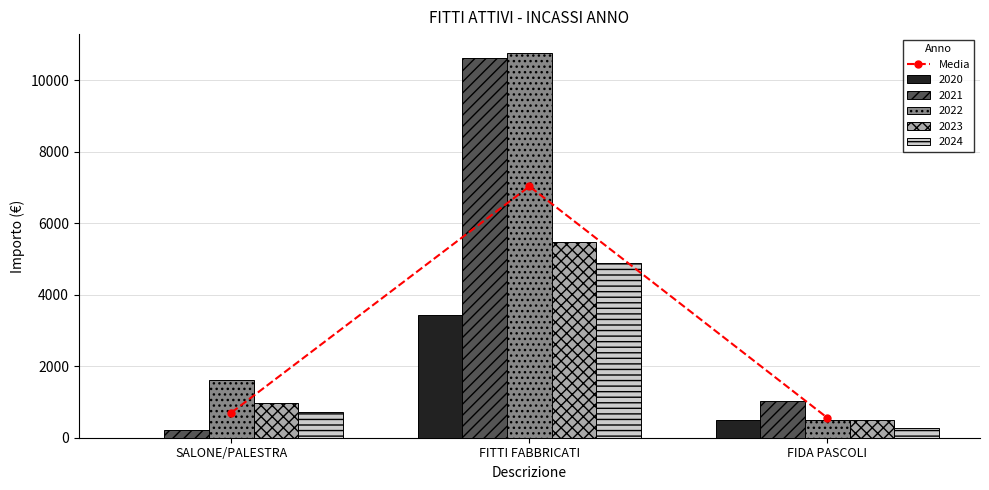

Does the chart contain any negative values?

No